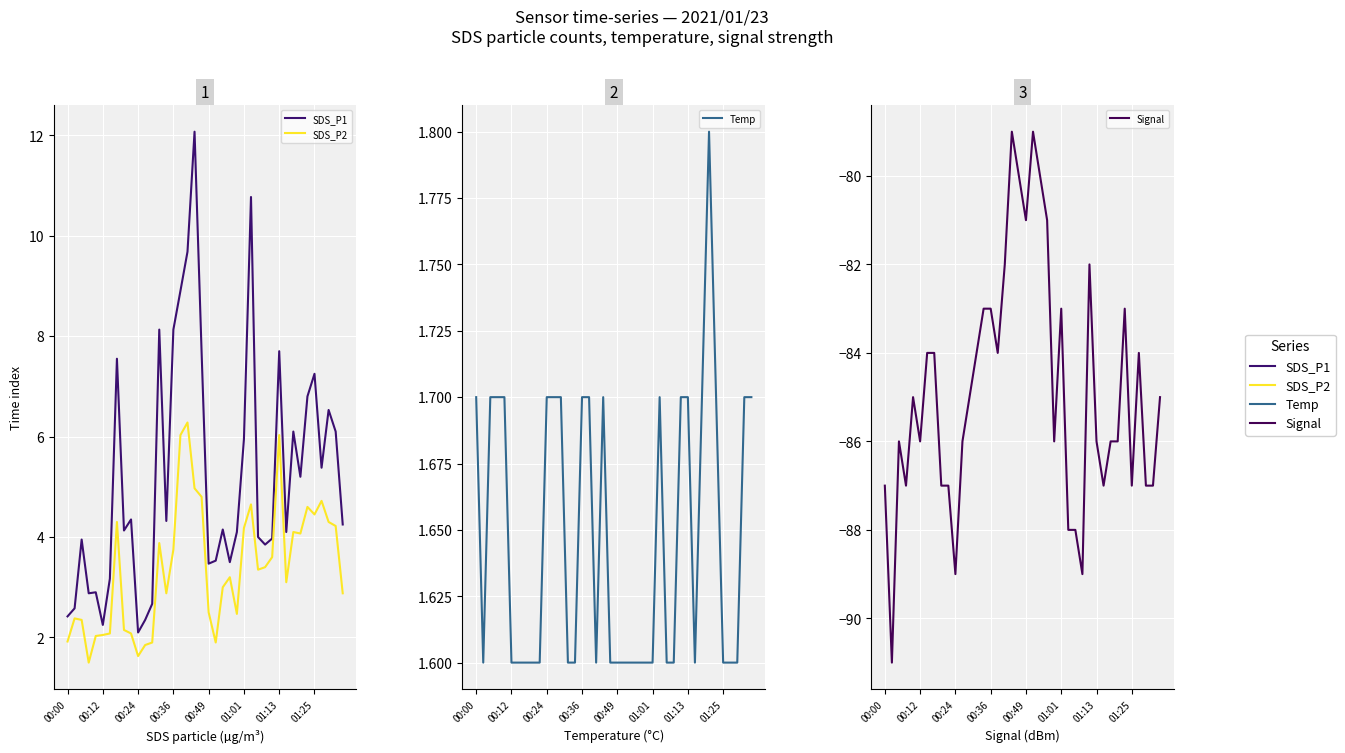

What are all the series names shown in the legend?

SDS_P1, SDS_P2, Temp, Signal